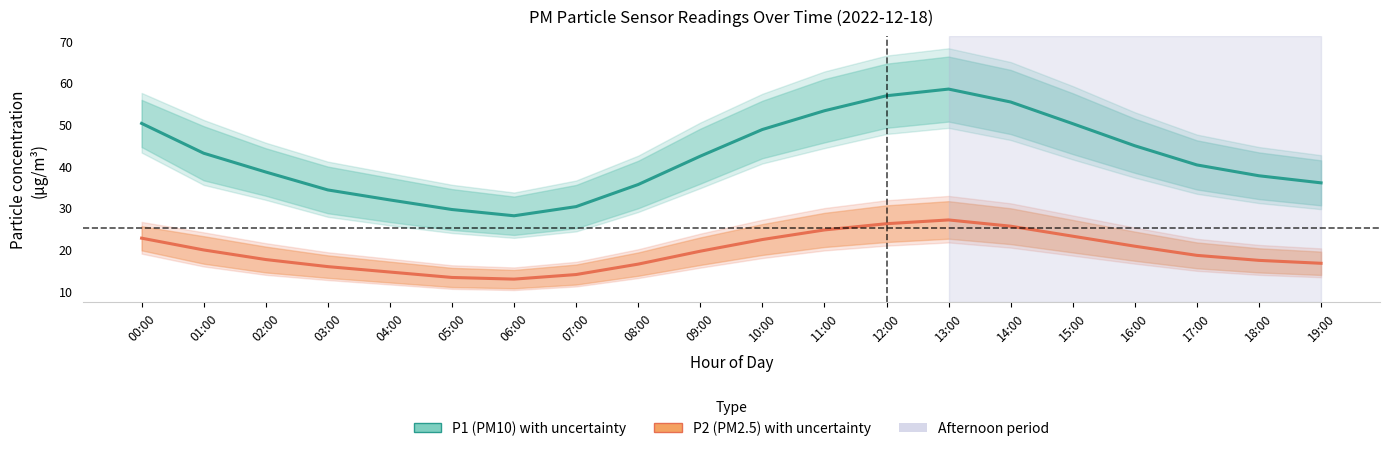

How many data points does each series have?

20